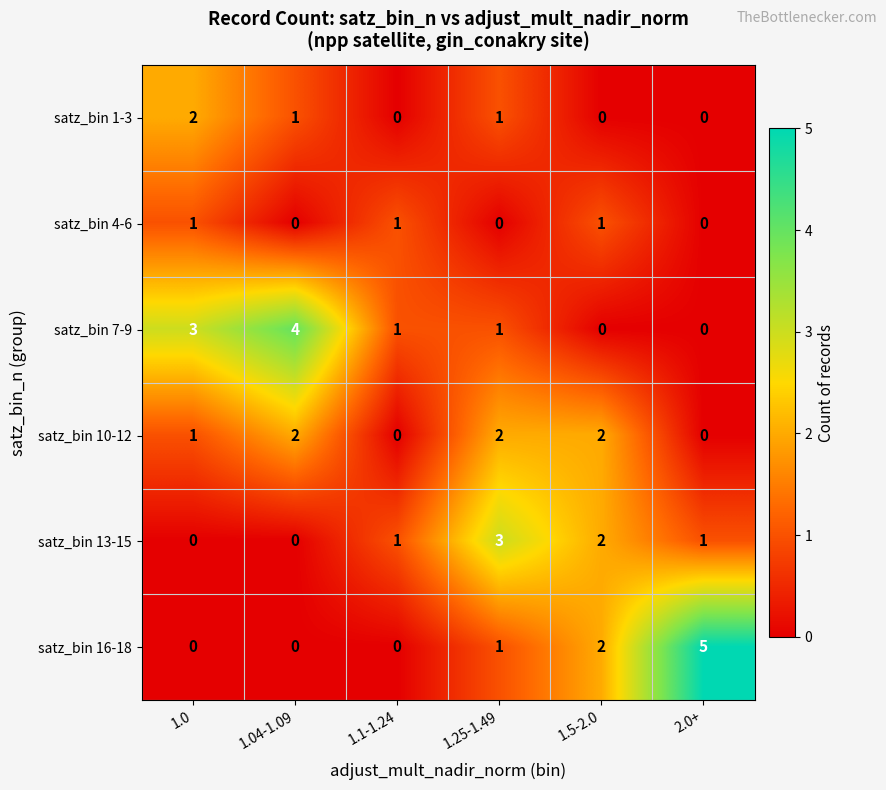

How many satz_bin 1-3 values are between 0 and 1?

5